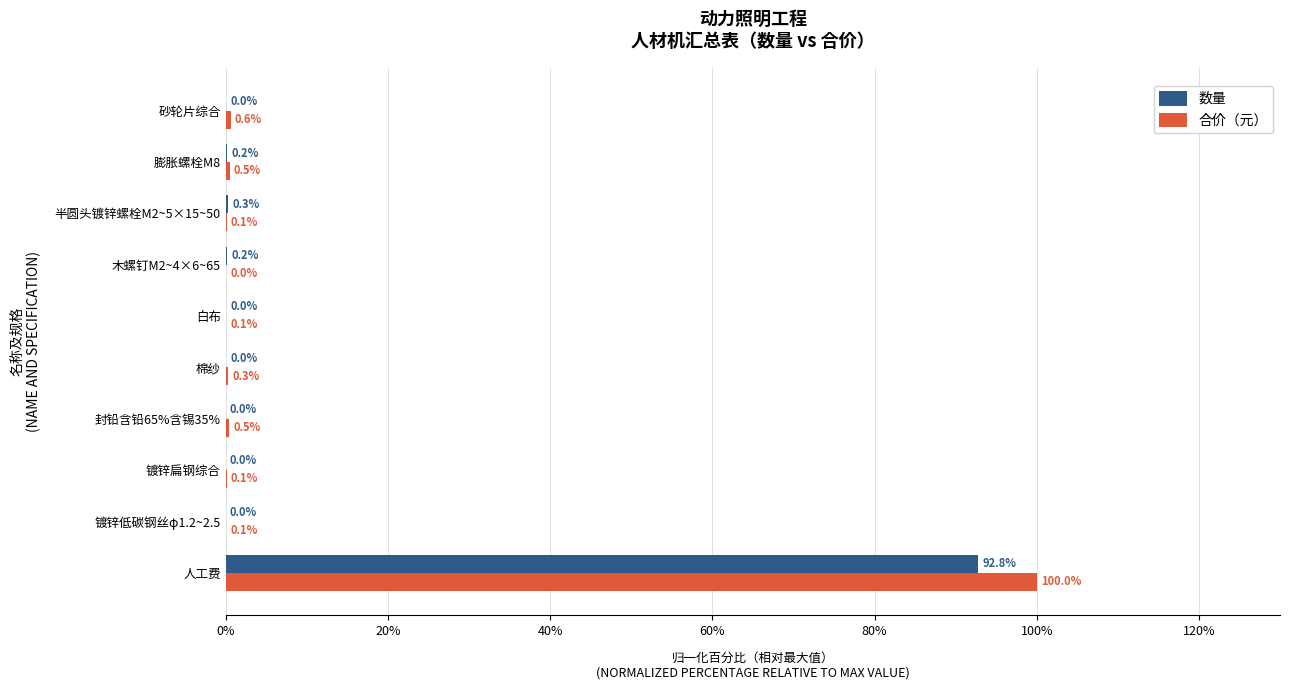

What is the sum of the 合价（元） values at 人工费 and 镀锌低碳钢丝φ1.2~2.5?

100.1